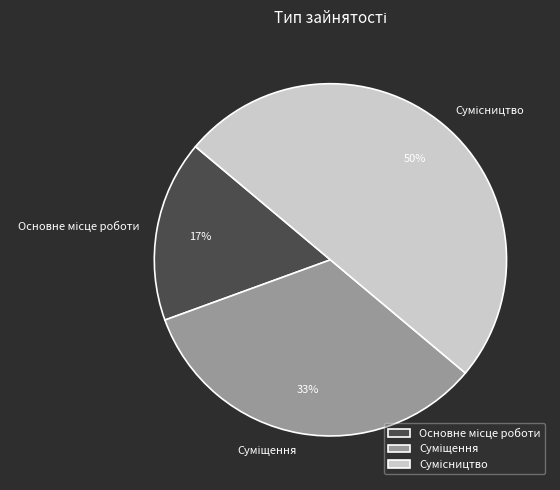

To the nearest percent, what is the average slice percentage?

33%